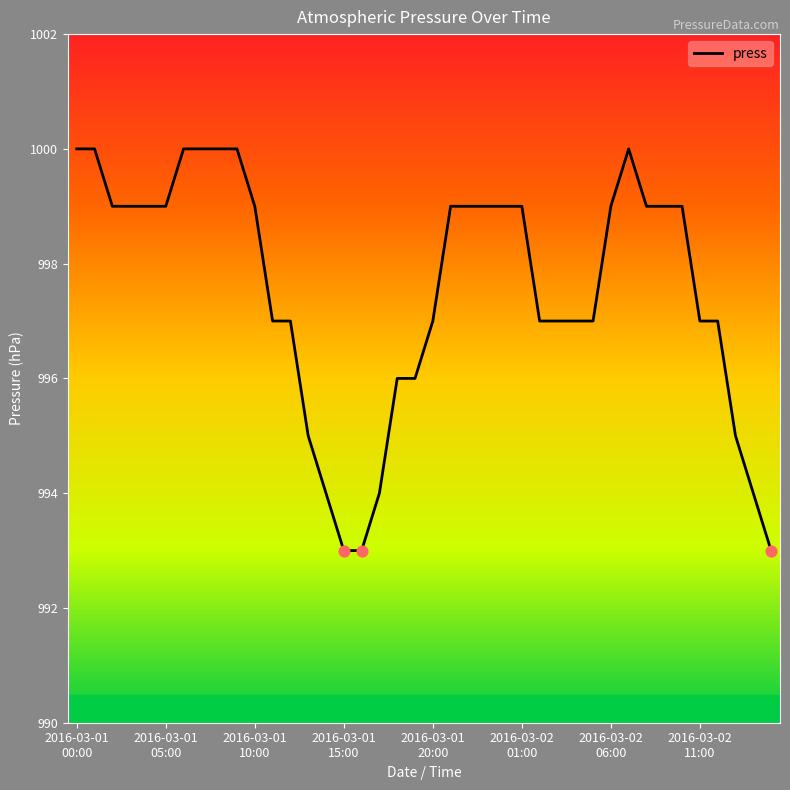

What is the difference between the maximum and minimum values?

7